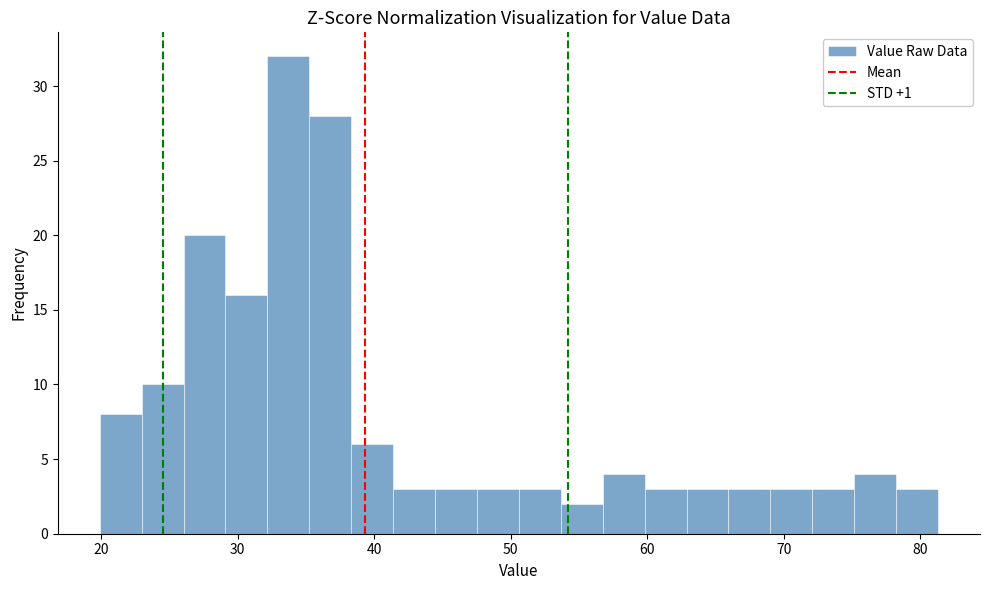

Read against the x-axis, roughly where is the centre of the tallest bar?

34